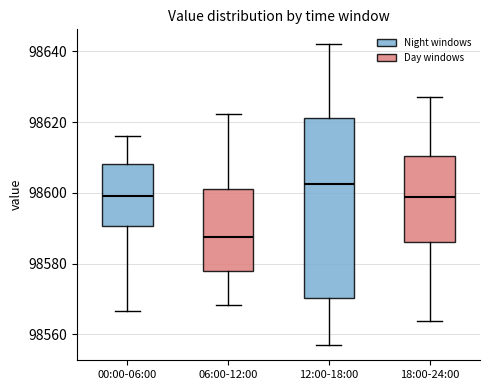

Where does the upper whisker of the box for 00:00-06:00 end on the y-axis? The values are not printed on the chart, so give them approximately, as read against the axis.

98616